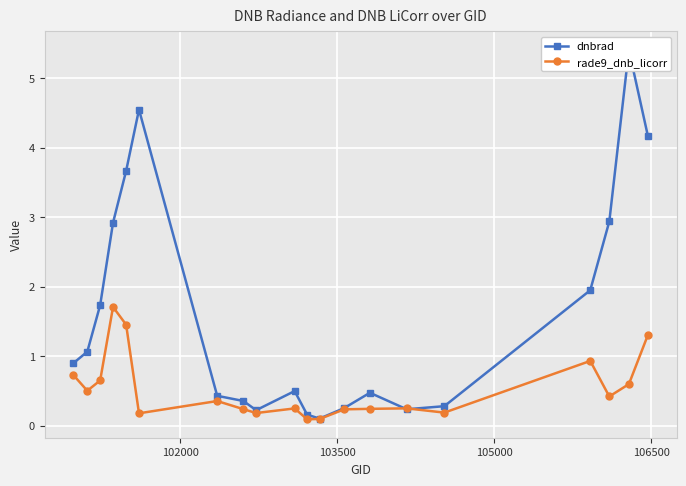

How many intersections are there between rade9_dnb_licorr and dnbrad?

2